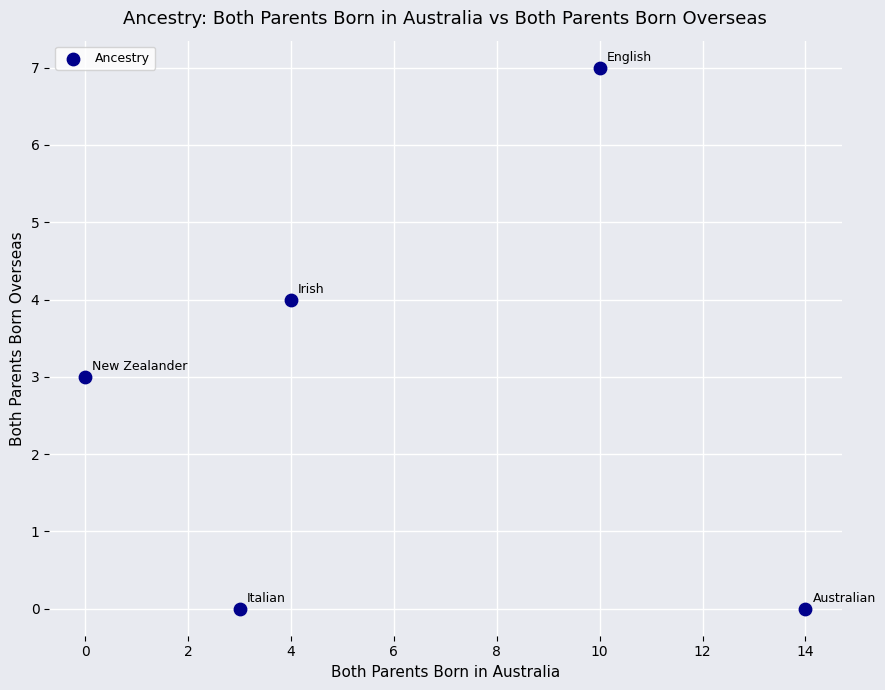

What is the average Y value?

3